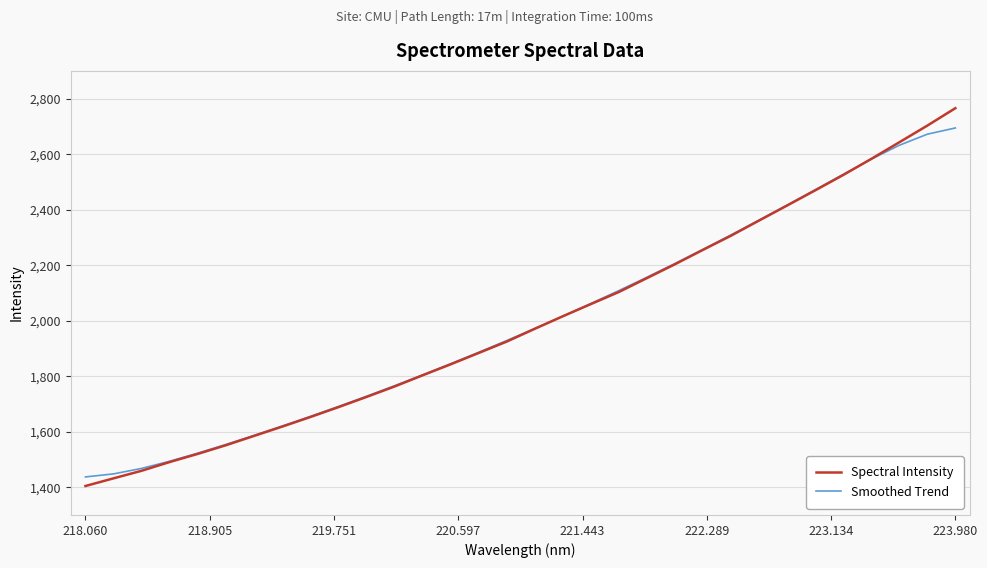

List the series in order of their peak value, highest first.

Spectral Intensity, Smoothed Trend